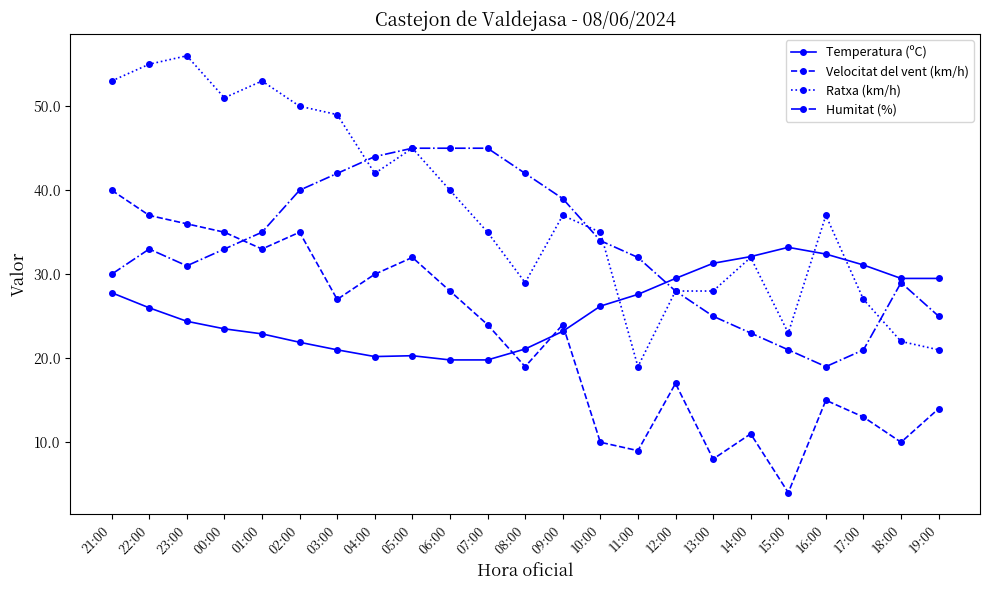

How many values in the Temperatura (ºC) series are below 26?

11